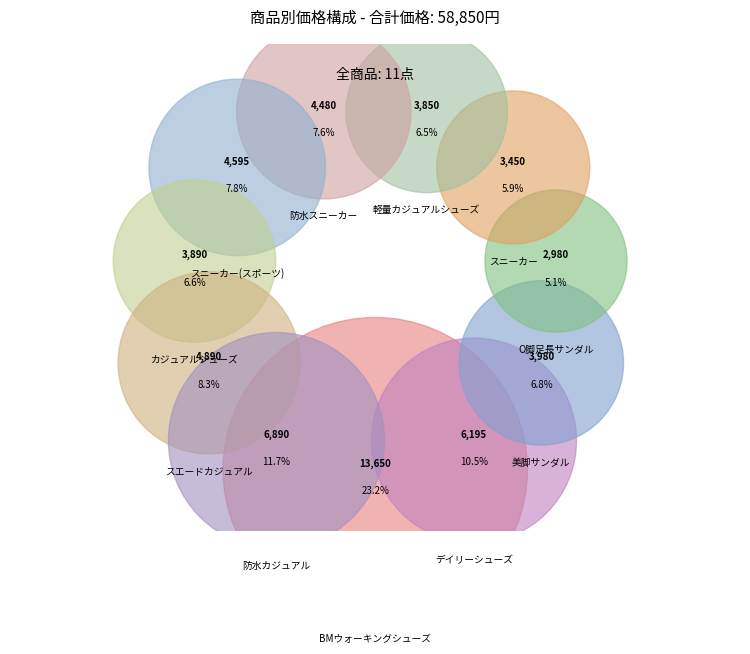

What is the ratio of the value at 防水カジュアル to the value at スニーカー?

2.0